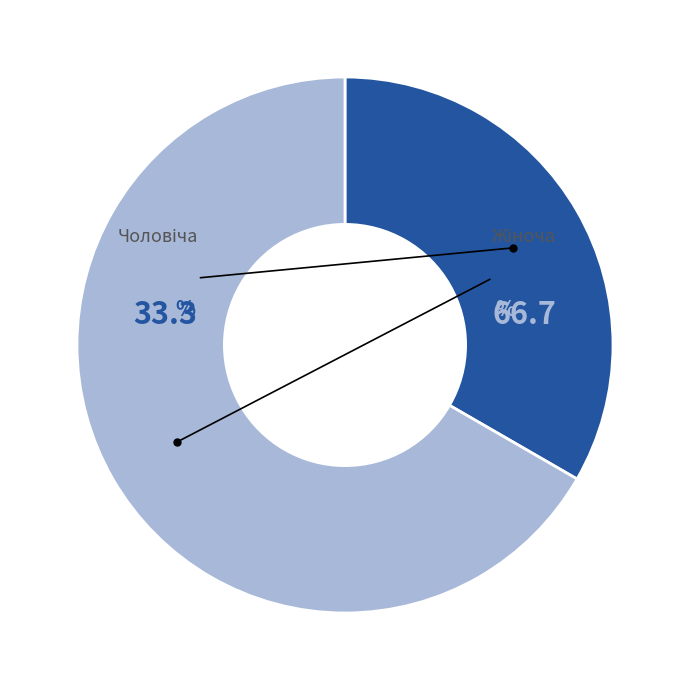

Is it true that Чоловіча is 45% of the pie?

False